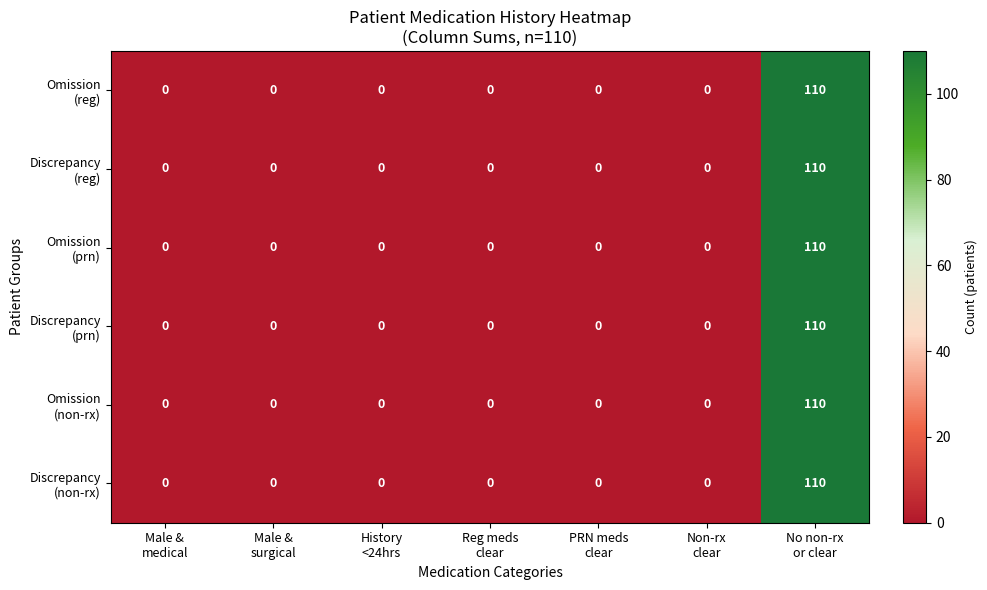

How many categories are shown in the chart?

7